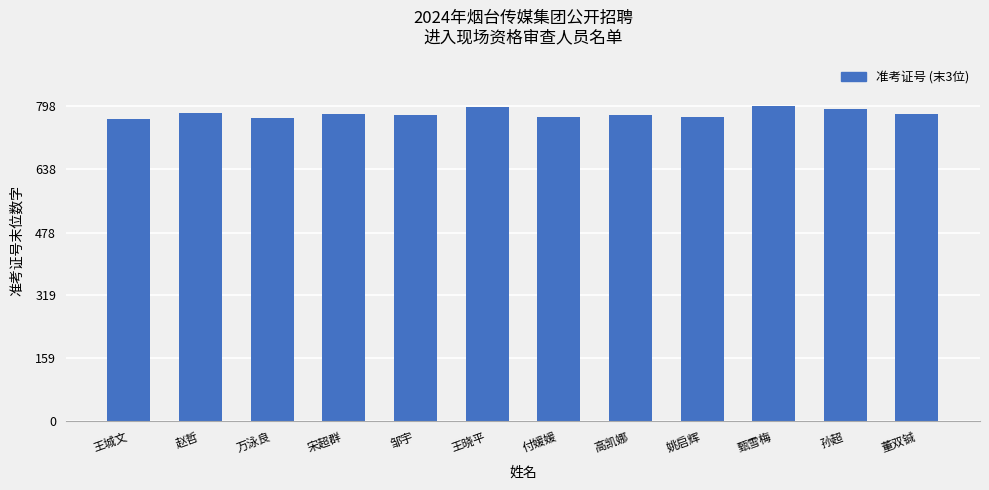

What is the value of the 12th bar from the left?

780